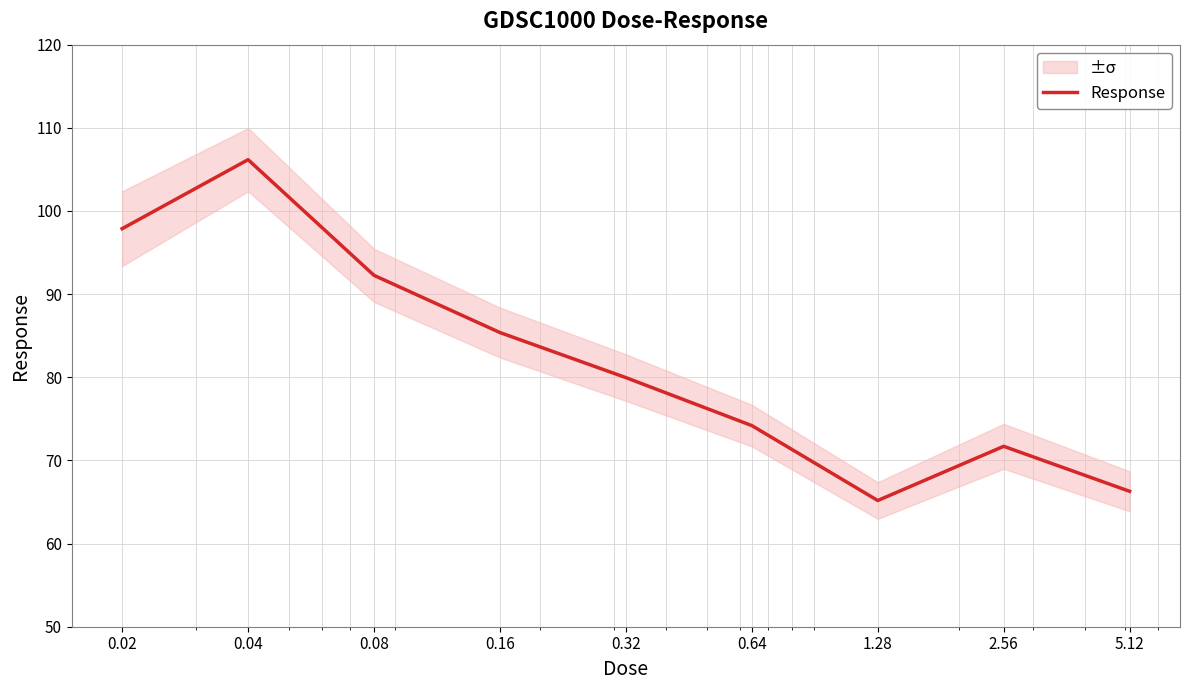

How many interior local valleys (lower than both neighbors) does the data have?

1